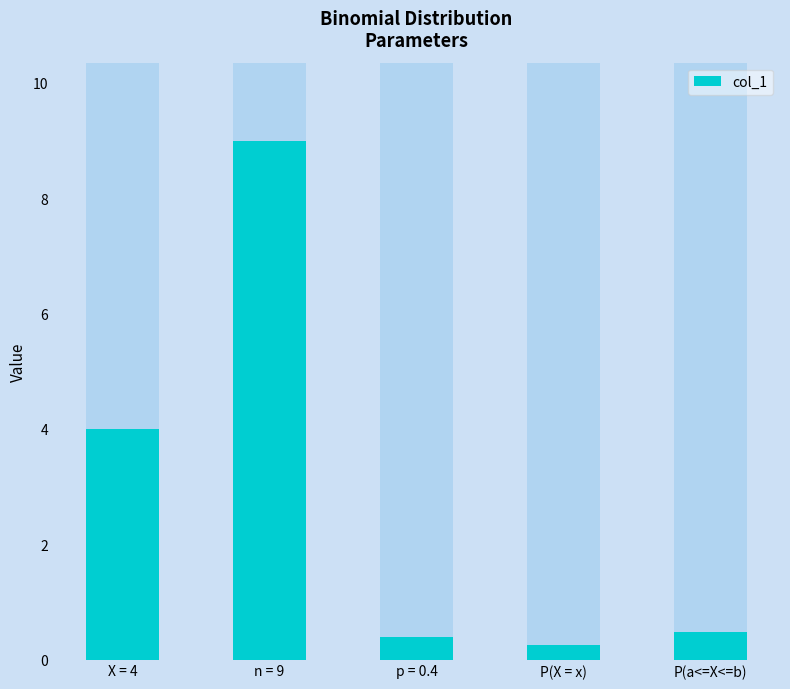

Reading right to left, list all the values displayed in this chart.

0.5	0.3	0.4	9.0	4.0